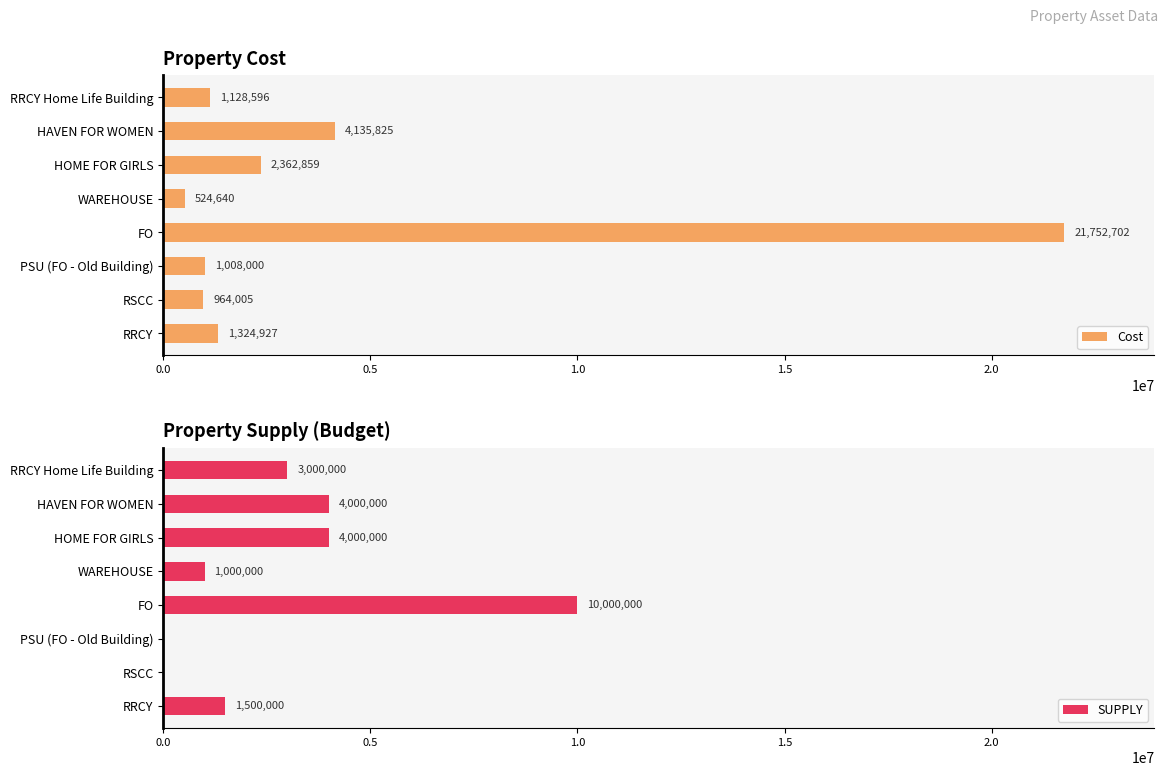

What is the difference between the maximum and minimum values in the SUPPLY series?

10000000.0